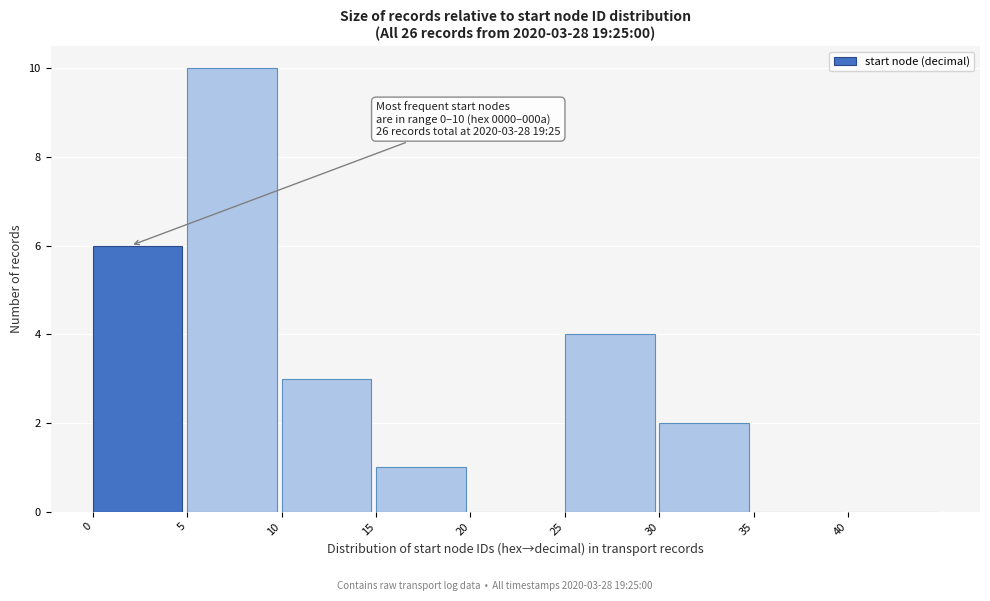

Over which range of the x-axis is the bar tallest?

5 to 10